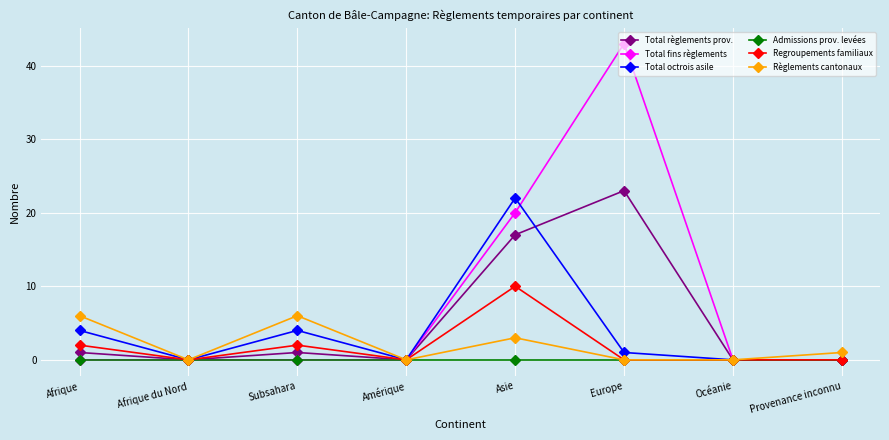

Is this an area chart (filled region under the line)?

No